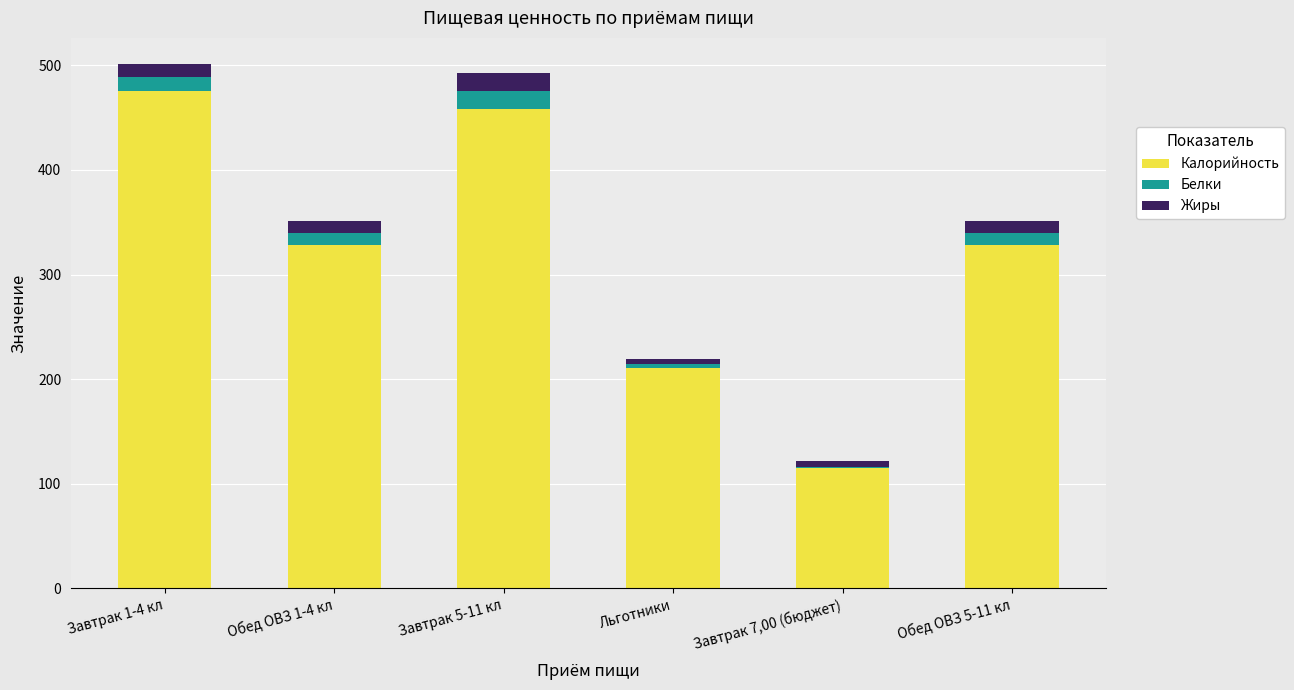

The Калорийность series shows 32.0 at Завтрак 7,00 (бюджет). True or false?

False